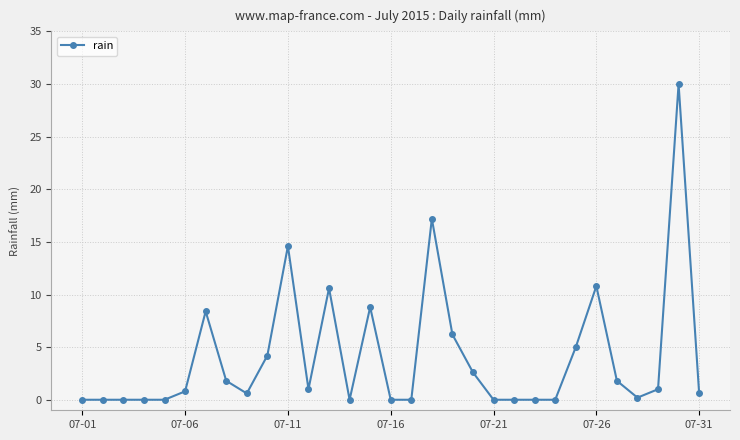

What is the sum of all values?

126.2